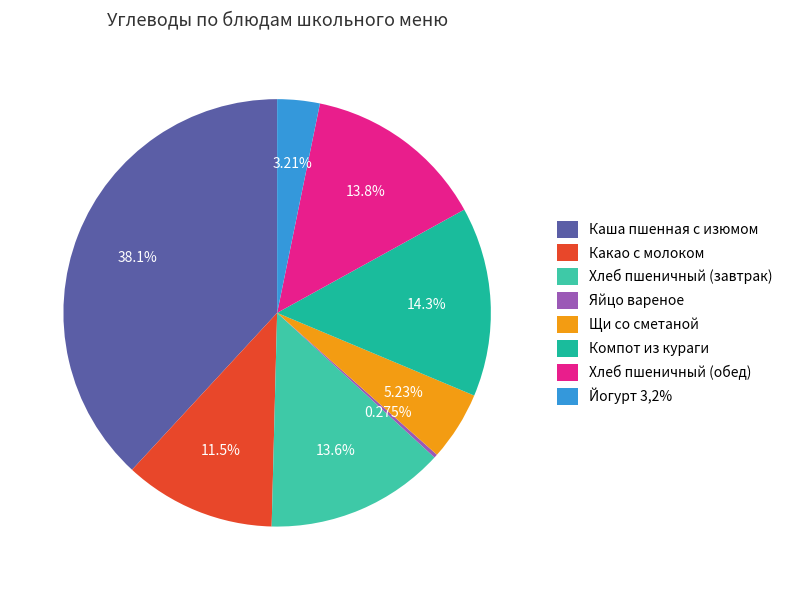

Combined, what portion of the pie is Какао с молоком and Йогурт 3,2%?

14.7%